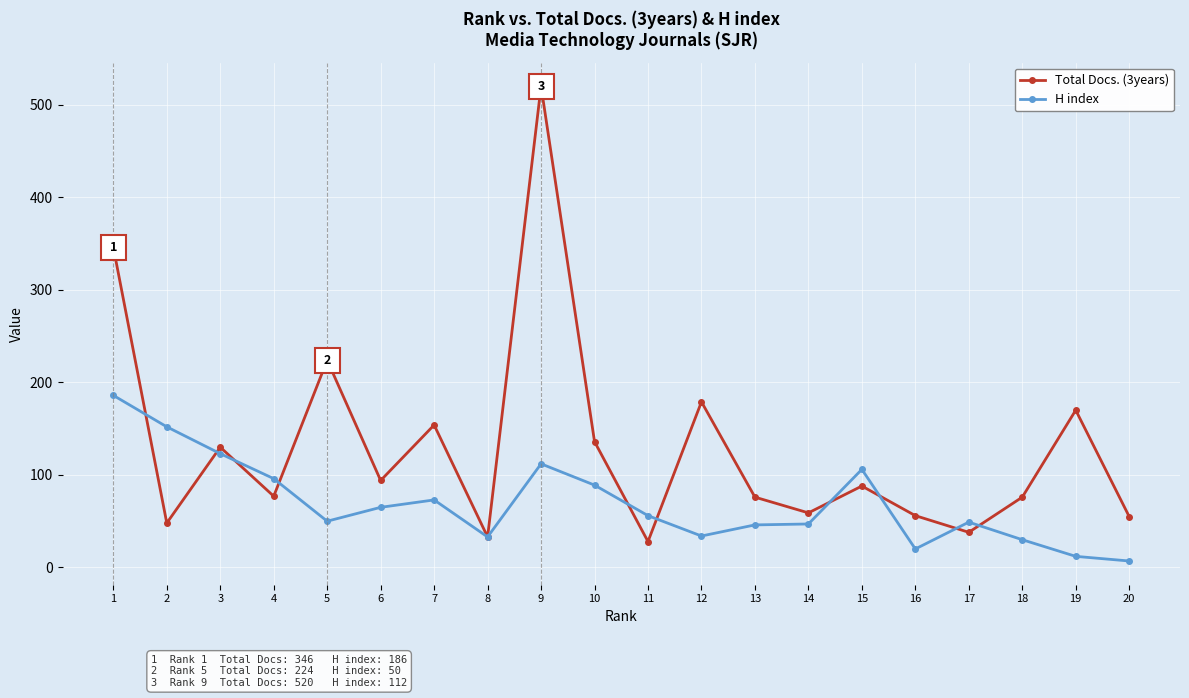

What value does the Total Docs. (3years) series have at 9, to the nearest 5?

520